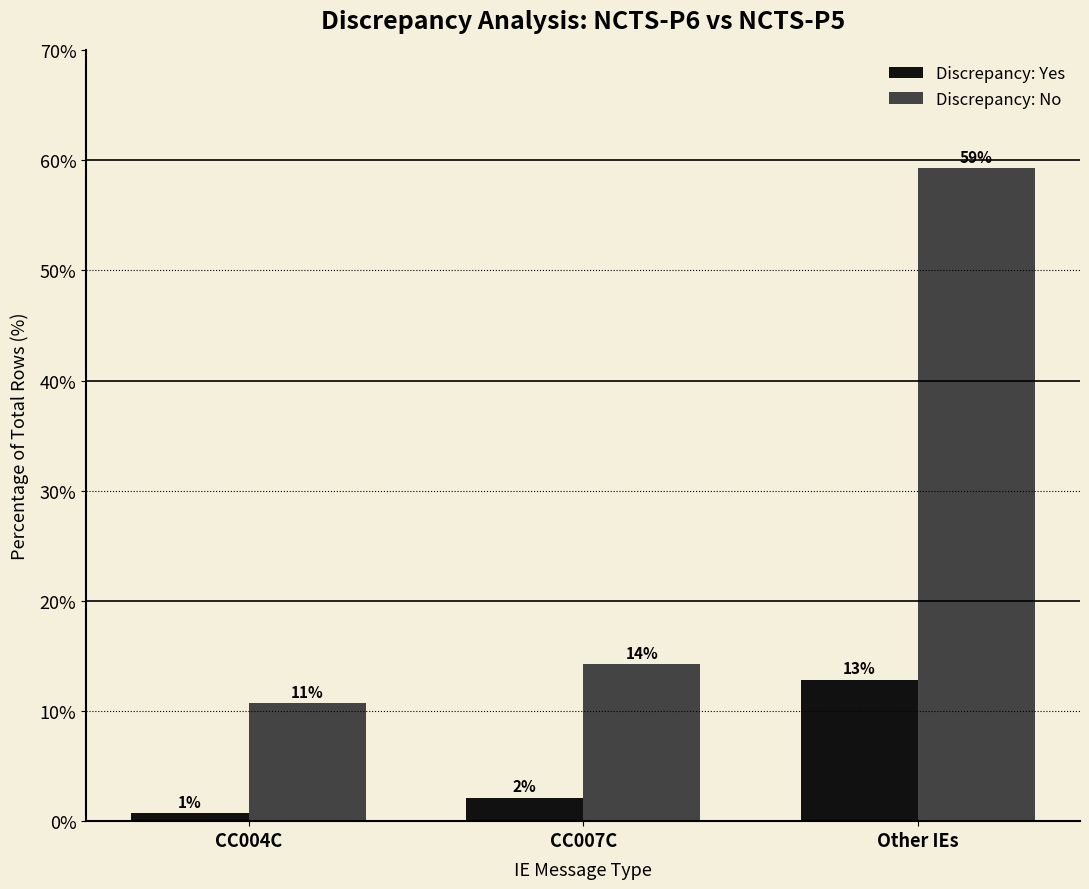

How many groups of bars are there?

3